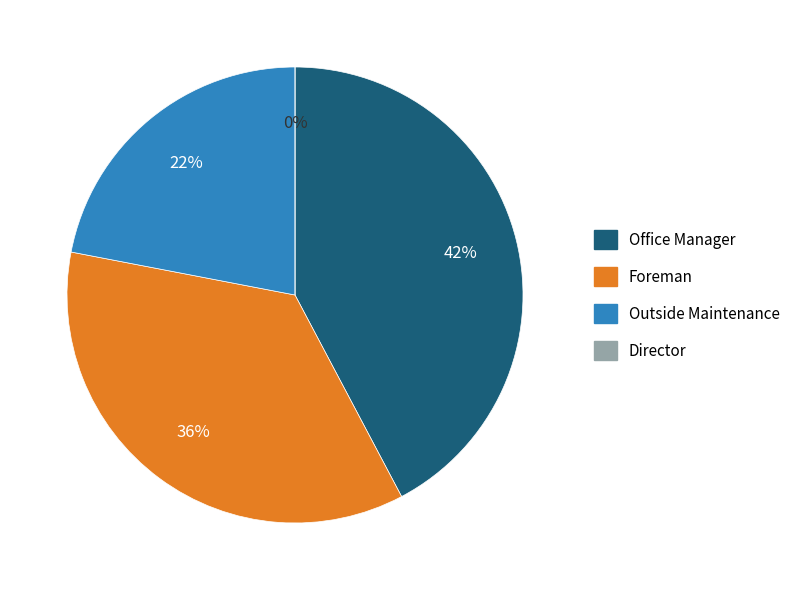

Rank the categories by value from lowest to highest.

Director, Outside Maintenance, Foreman, Office Manager